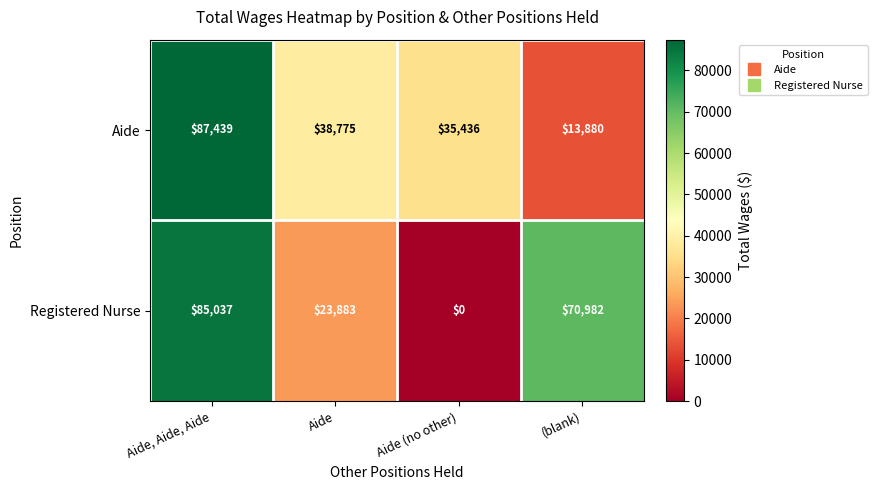

Reading left to right, list all the values displayed in this chart.

Aide: Aide, Aide, Aide=87439	Aide=38775	Aide (no other)=35436	(blank)=13880
Registered Nurse: Aide, Aide, Aide=85037	Aide=23883	Aide (no other)=0	(blank)=70982